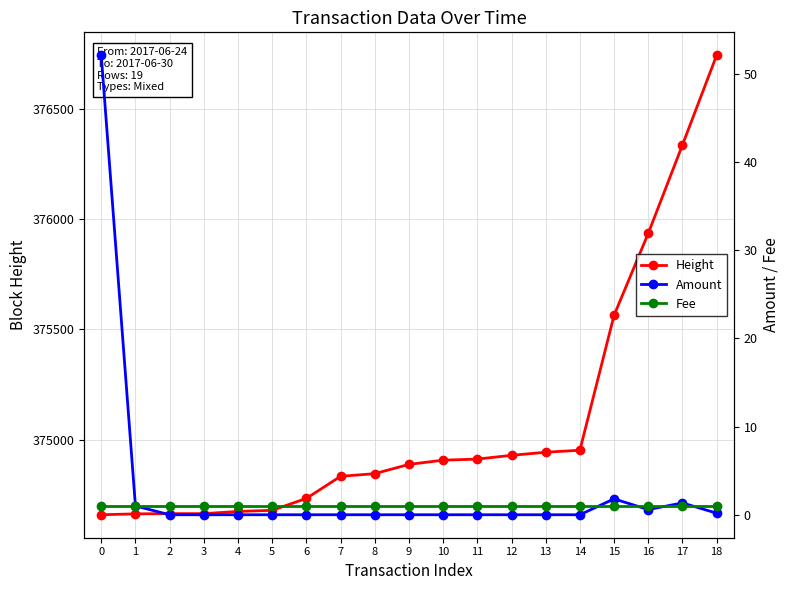

What is the approximate value of Fee at 11?

1.0